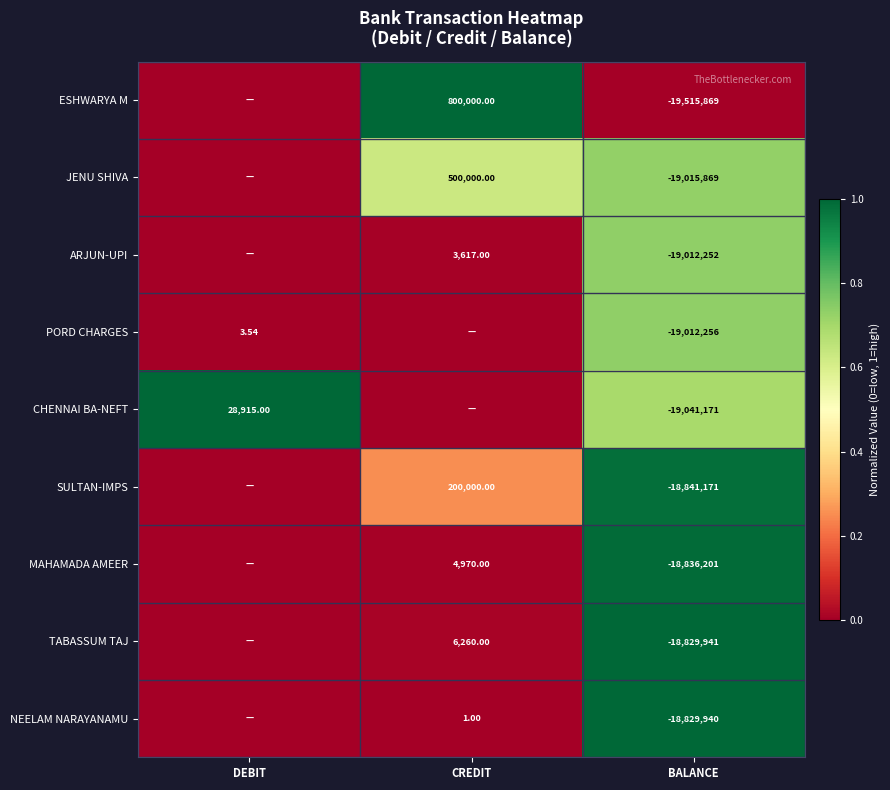

At BALANCE, list the series in order from smallest to largest.

ESHWARYA M, CHENNAI BA-NEFT, JENU SHIVA, PORD CHARGES, ARJUN-UPI, SULTAN-IMPS, MAHAMADA AMEER, TABASSUM TAJ, NEELAM NARAYANAMU